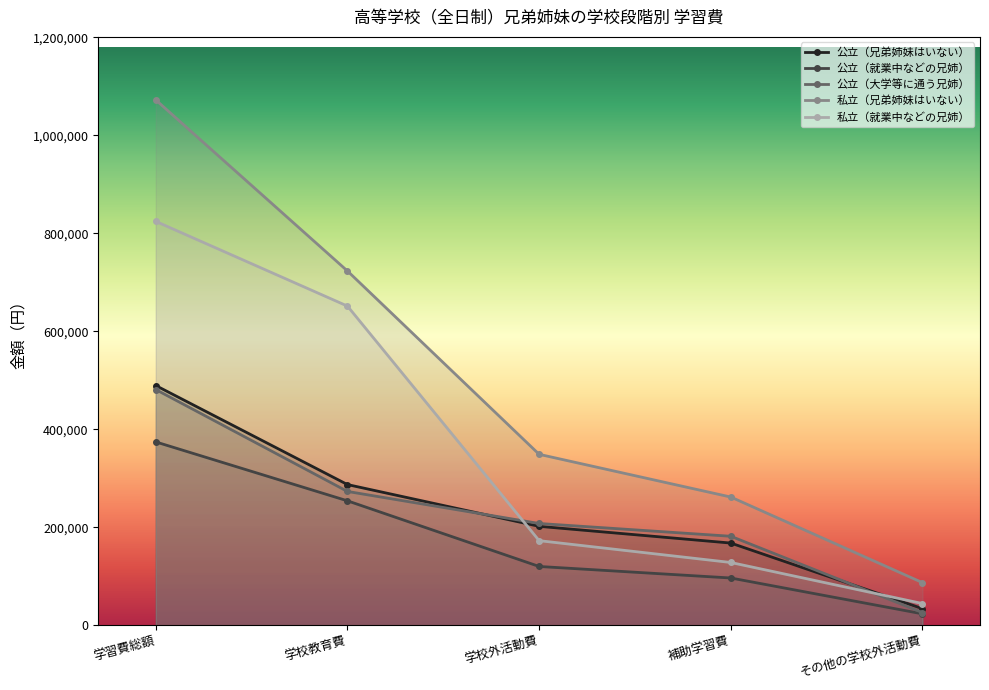

What is the difference between the maximum and second lowest values in the 公立（大学等に通う兄姉） series?

299445